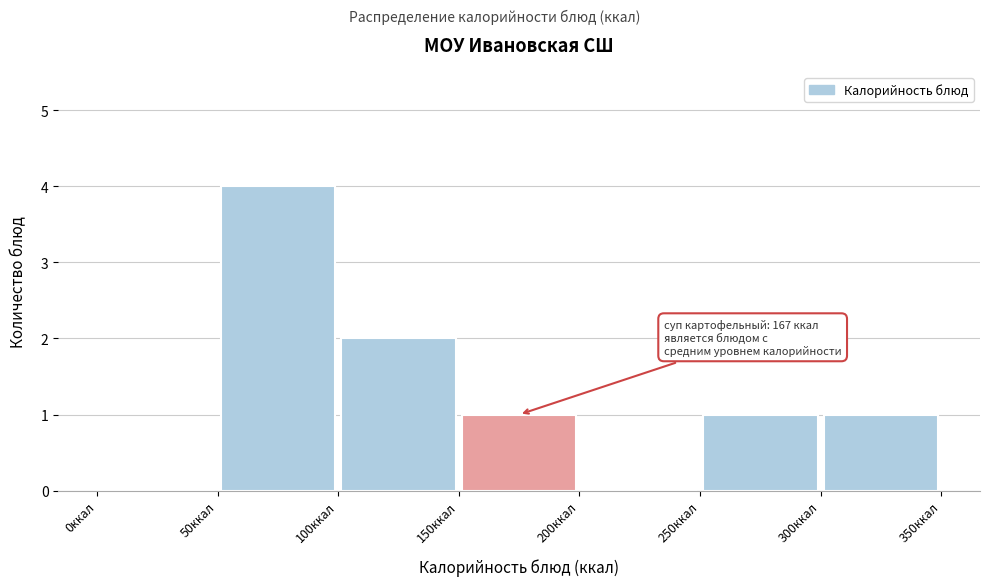

Over which range of the x-axis is the bar tallest?

50 to 100